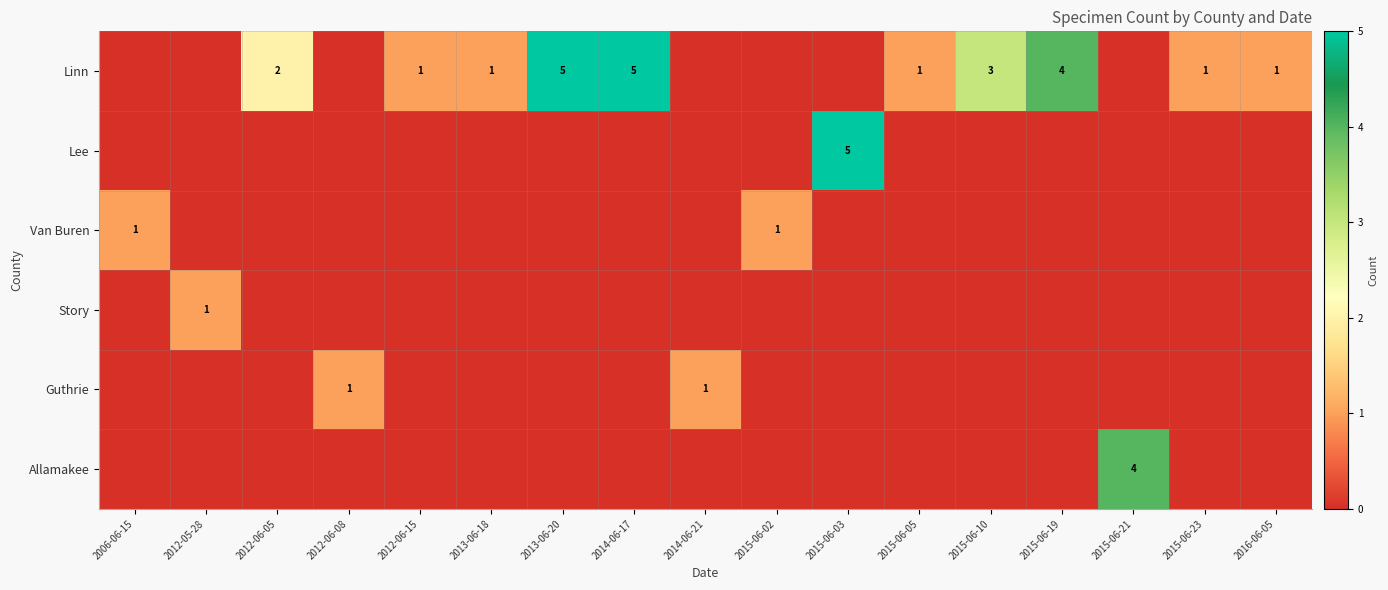

Between 2012-06-05 and 2012-06-15, which is larger?

2012-06-05